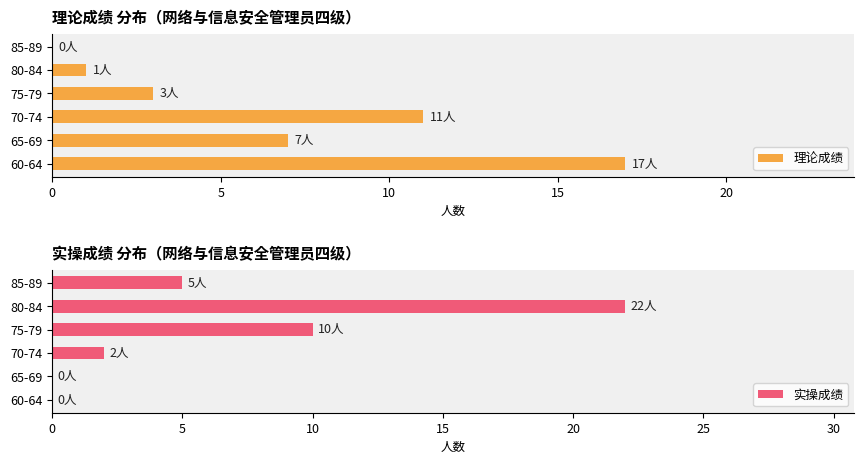

Is it true that 理论成绩 equals 11 at 70-74?

True